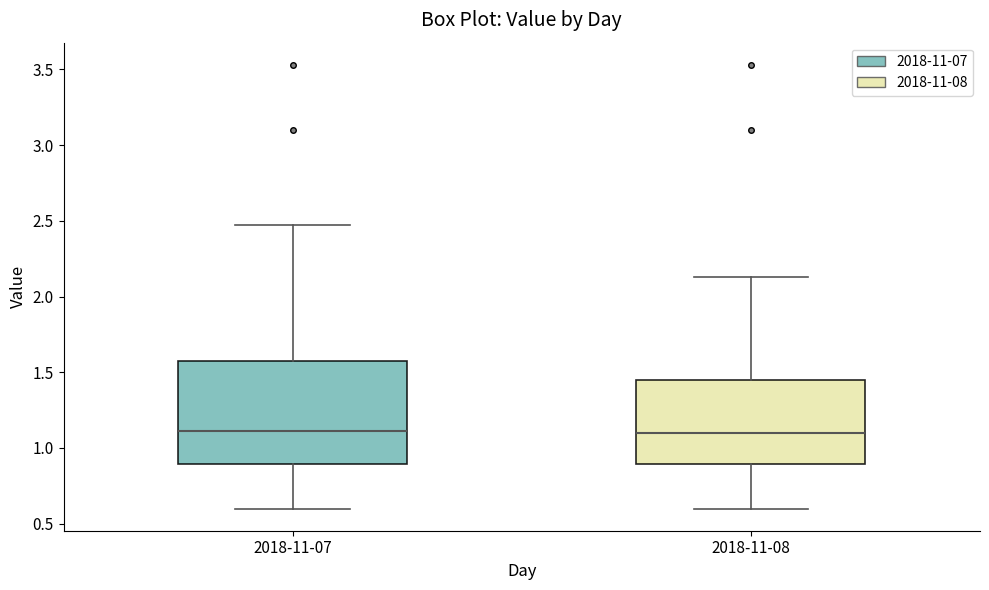

Reading left to right, read every box against the y-axis: the position of its median line, the range the box covers, and the ends of its whiskers. The values are not printed on the chart, so give them approximately, as read against the axis.

2018-11-07: median 1.10, box 0.90 to 1.60, whiskers 0.60 to 2.45
2018-11-08: median 1.10, box 0.90 to 1.45, whiskers 0.60 to 2.15